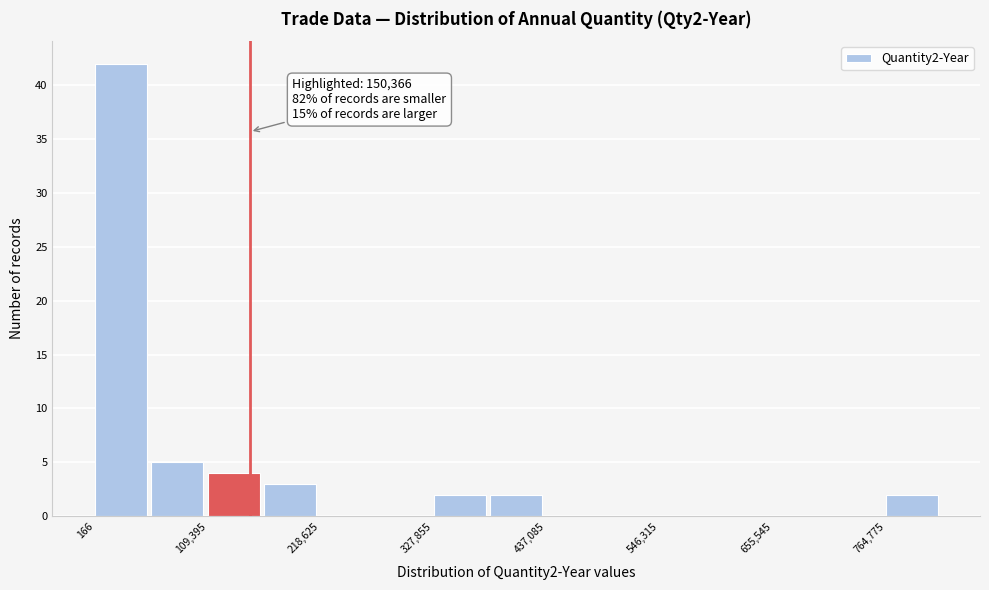

Read against the x-axis, roughly where is the centre of the tallest bar?

20000